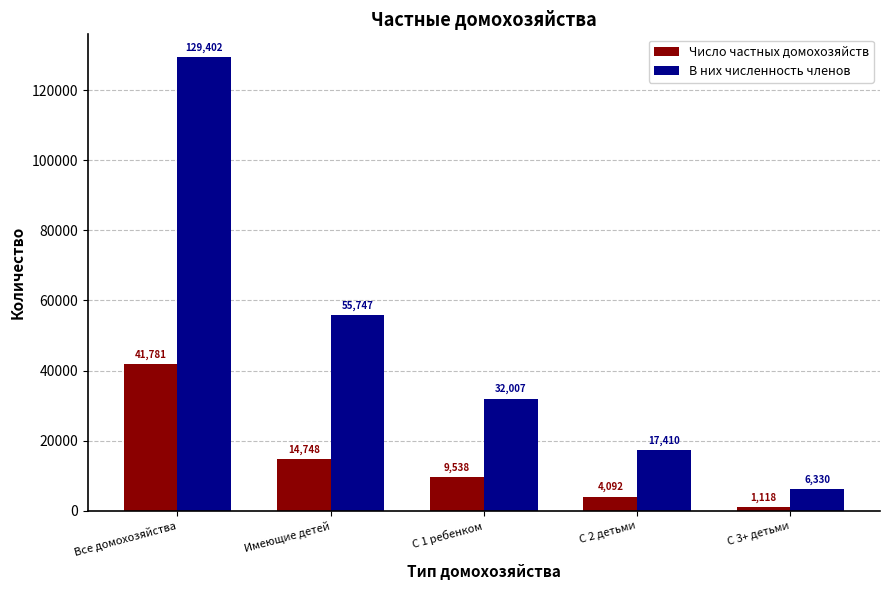

How many categories are shown in the chart?

5